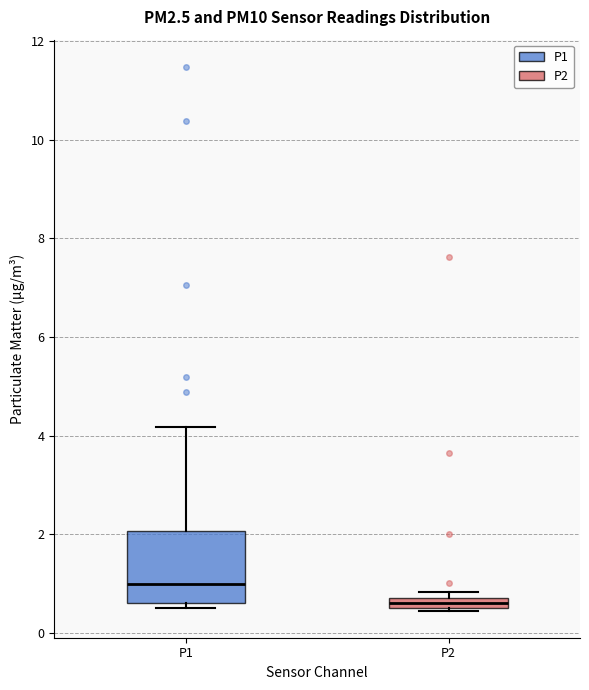

Which box has the highest median line?

P1